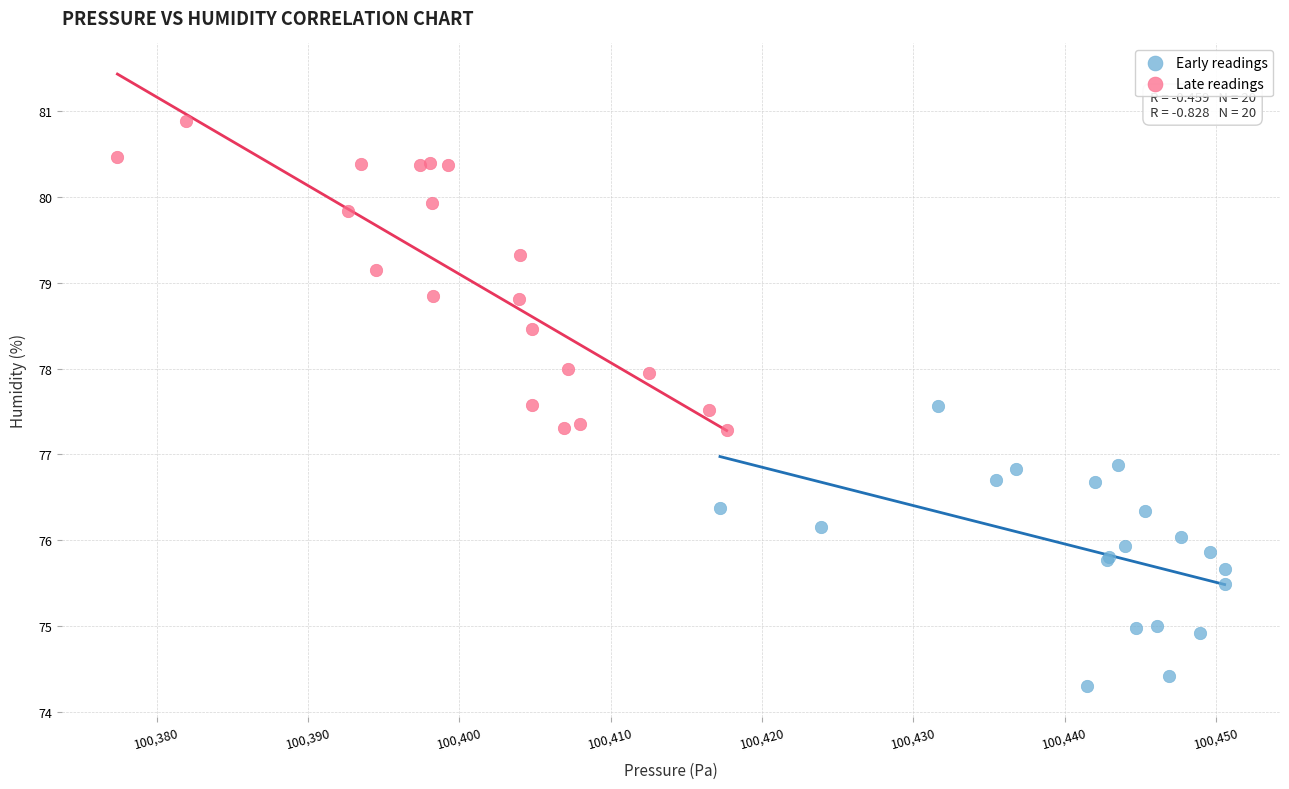

Which series has the largest Y range (max minus min)?

Late readings